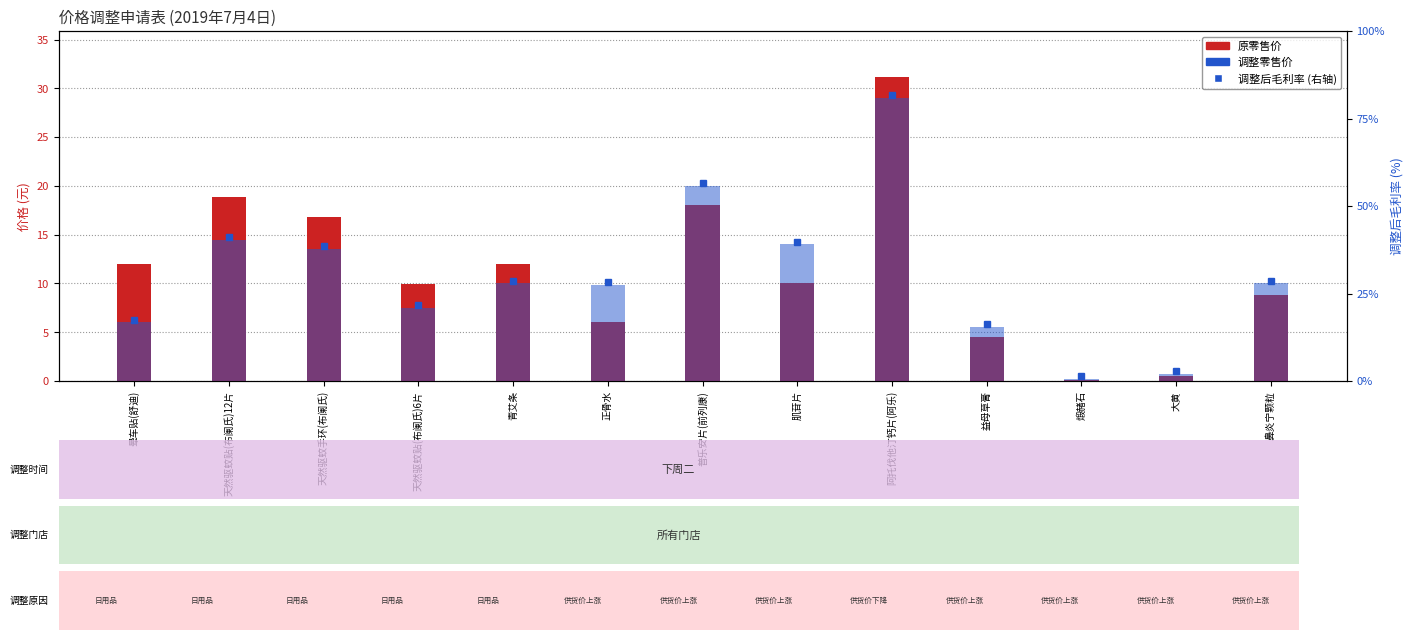

What position from the left is 煅赭石?

11